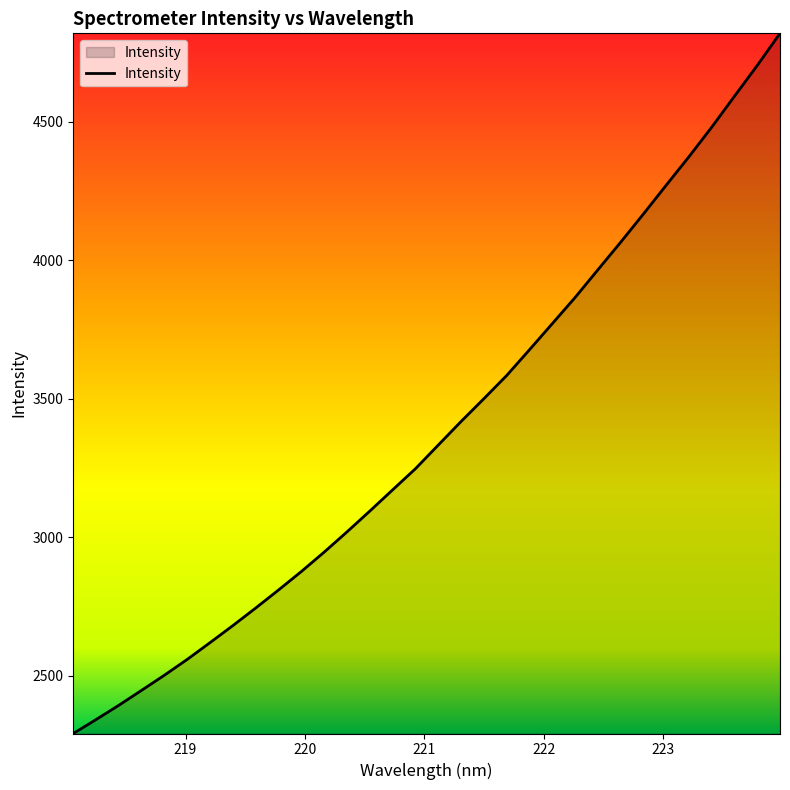

What is the smallest value displayed?

2291.0